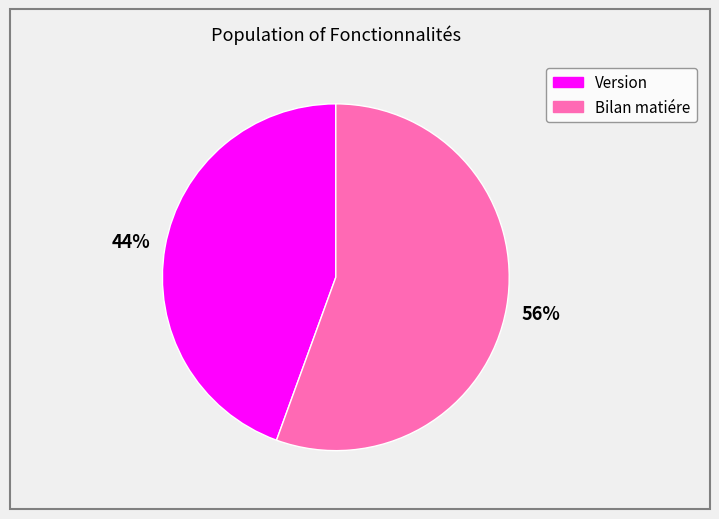

To the nearest percent, what is the average slice percentage?

50%